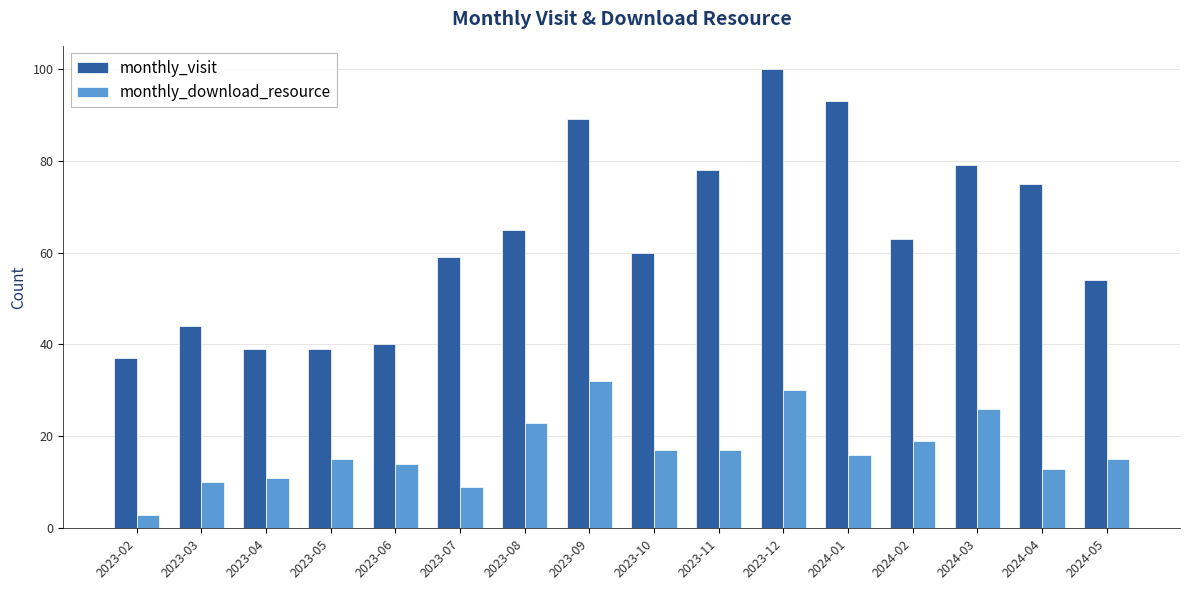

At which category is the sum across all series the highest?

2023-12